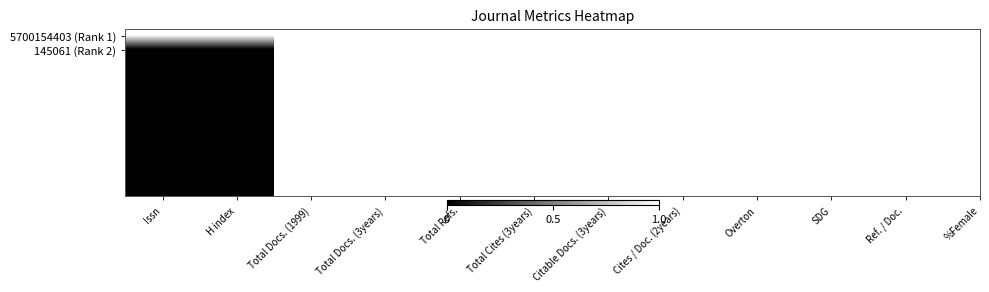

At which category is the sum across all series the highest?

Issn